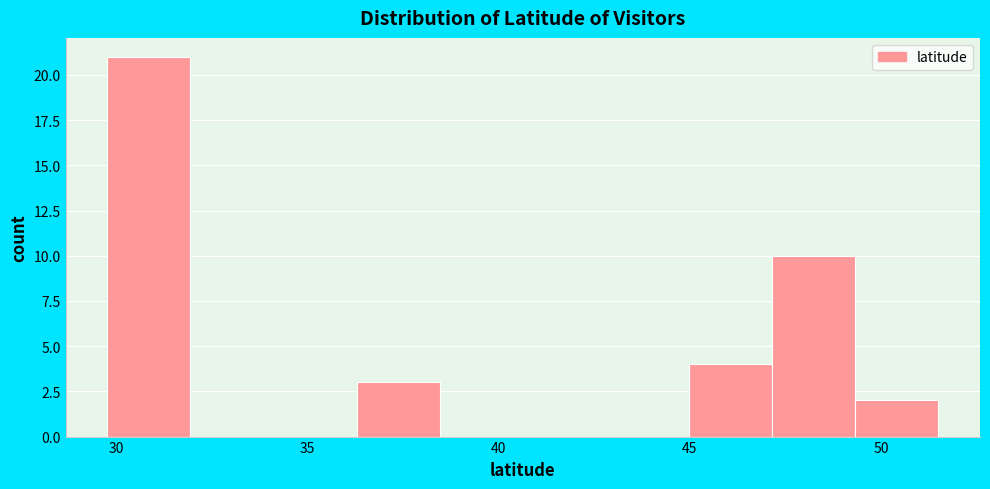

Which range on the x-axis has the tallest bar?

30.0 to 32.0